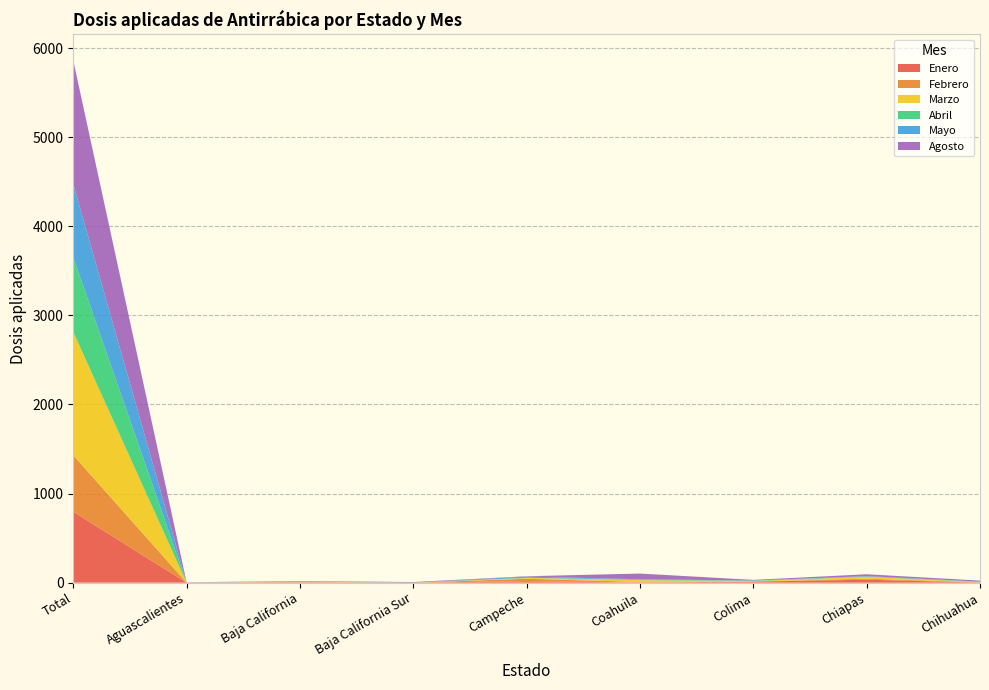

Reading left to right, transcribe all the data shown in this chart.

Enero: 796	0	4	0	16	1	12	33	1
Febrero: 634	0	5	0	28	7	1	11	4
Marzo: 1384	0	3	0	9	20	5	21	1
Abril: 838	0	0	0	2	6	4	4	5
Mayo: 821	0	6	0	13	4	2	4	1
Agosto: 1387	4	1	7	4	64	7	21	11